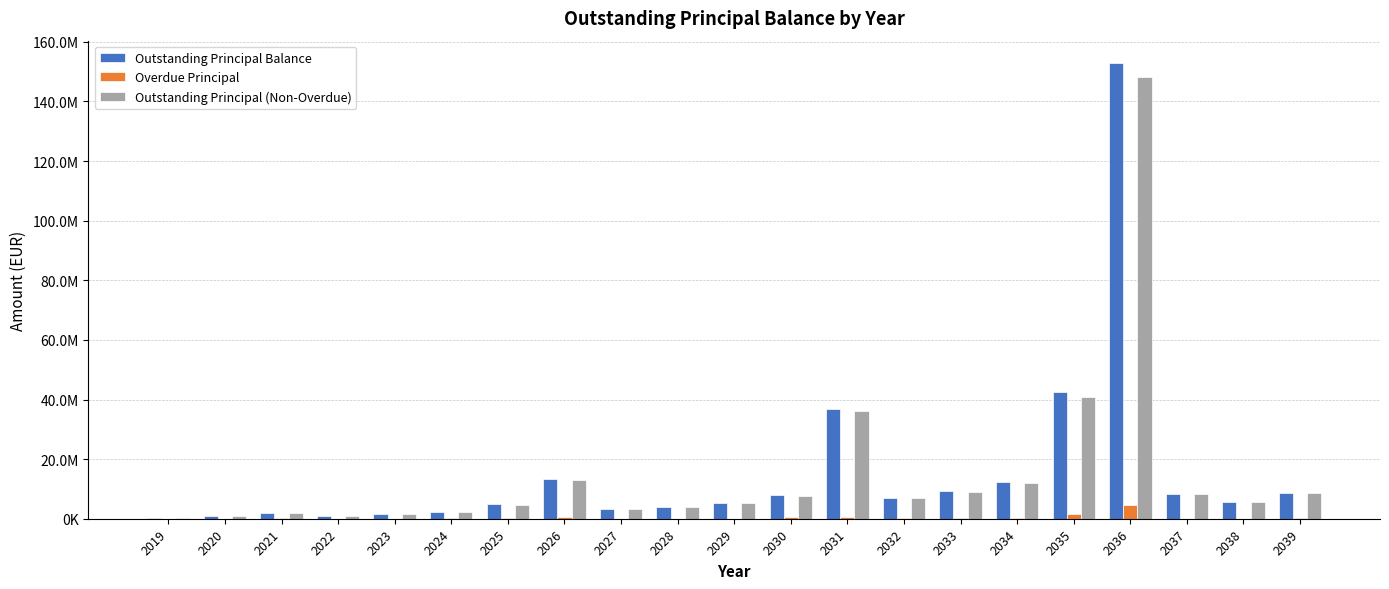

What is the difference between the Outstanding Principal Balance values at 2029 and 2031?

31305420.2